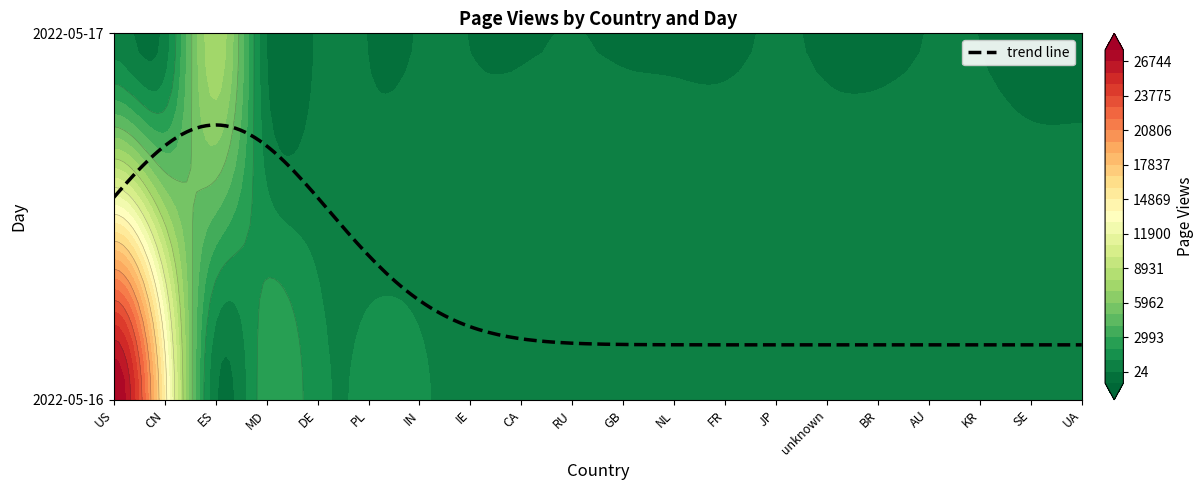

Reading left to right, what are all the values shown in this chart?

2022-05-16: US=27734	CN=14684	ES=145	MD=2694	DE=1322	PL=1205	IN=1118	IE=673	CA=615	RU=532	GB=533	NL=409	FR=407	JP=350	unknown=286	BR=268	AU=180	KR=154	SE=157	UA=150
2022-05-17: US=559	CN=377	ES=7606	MD=0	DE=156	PL=3	IN=44	IE=18	CA=9	RU=26	GB=10	NL=7	FR=4	JP=32	unknown=9	BR=7	AU=25	KR=23	SE=1	UA=1